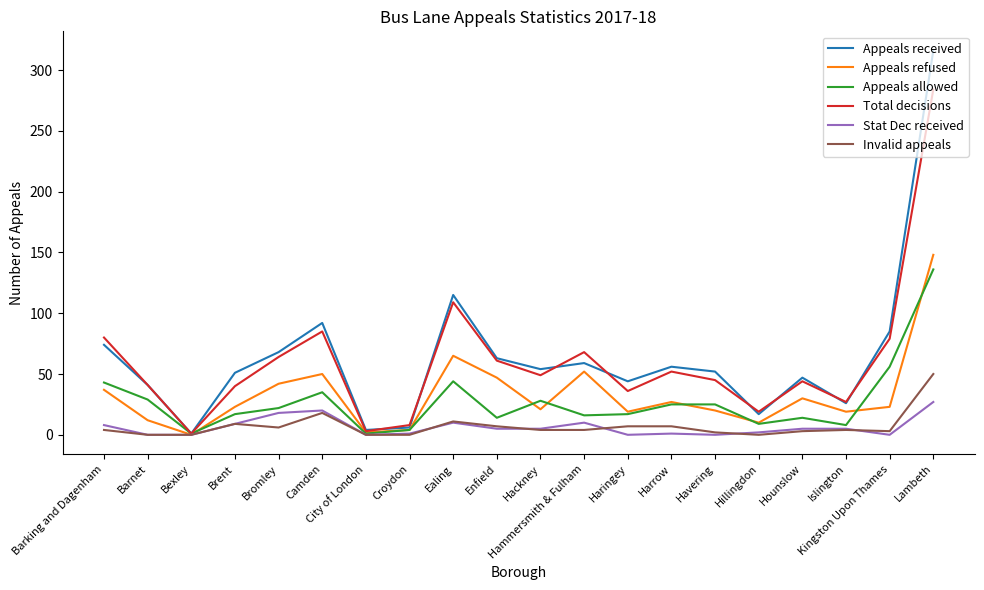

Is the value of Total decisions at Barking and Dagenham greater than the value of Appeals received at Camden?

No